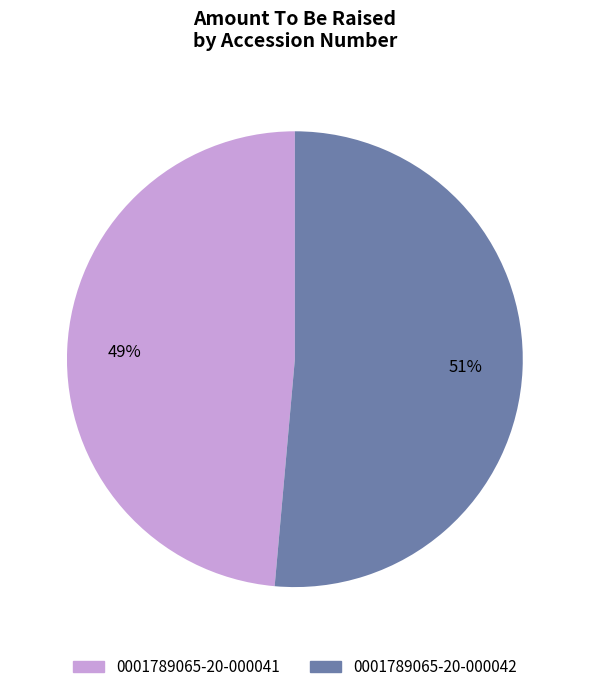

True or false: 0001789065-20-000042 accounts for 66% of the total.

False